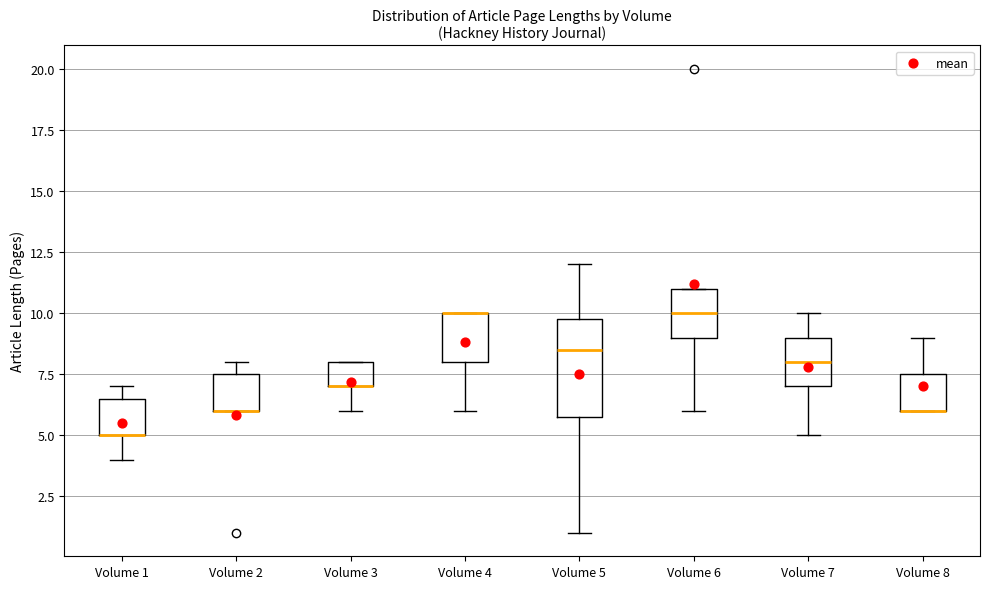

Where is the lower edge of the box for Volume 4 on the y-axis? The values are not printed on the chart, so give them approximately, as read against the axis.

8.0